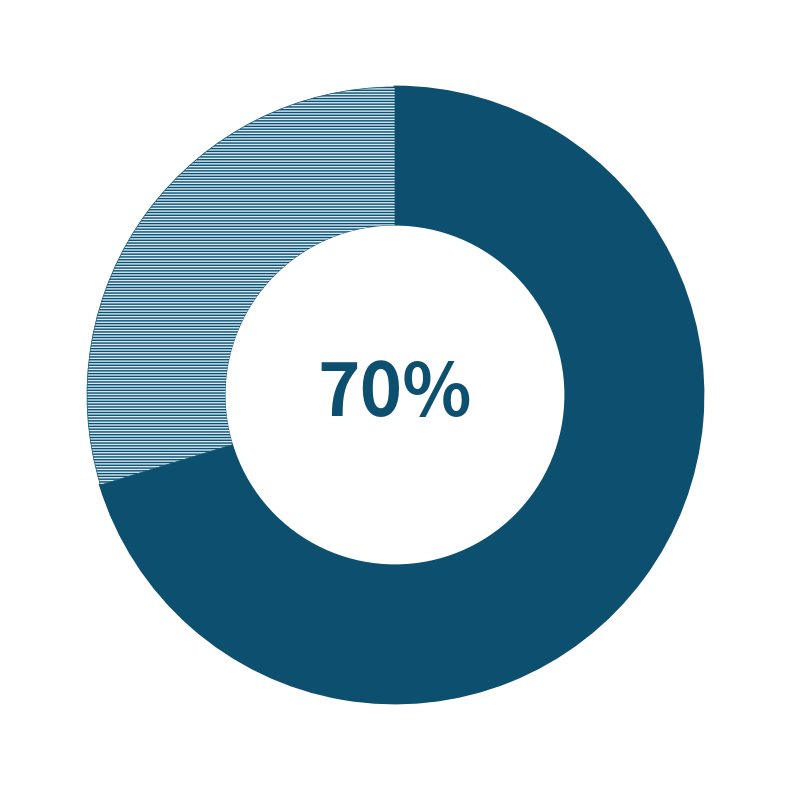

How many slices are in this pie chart?

2